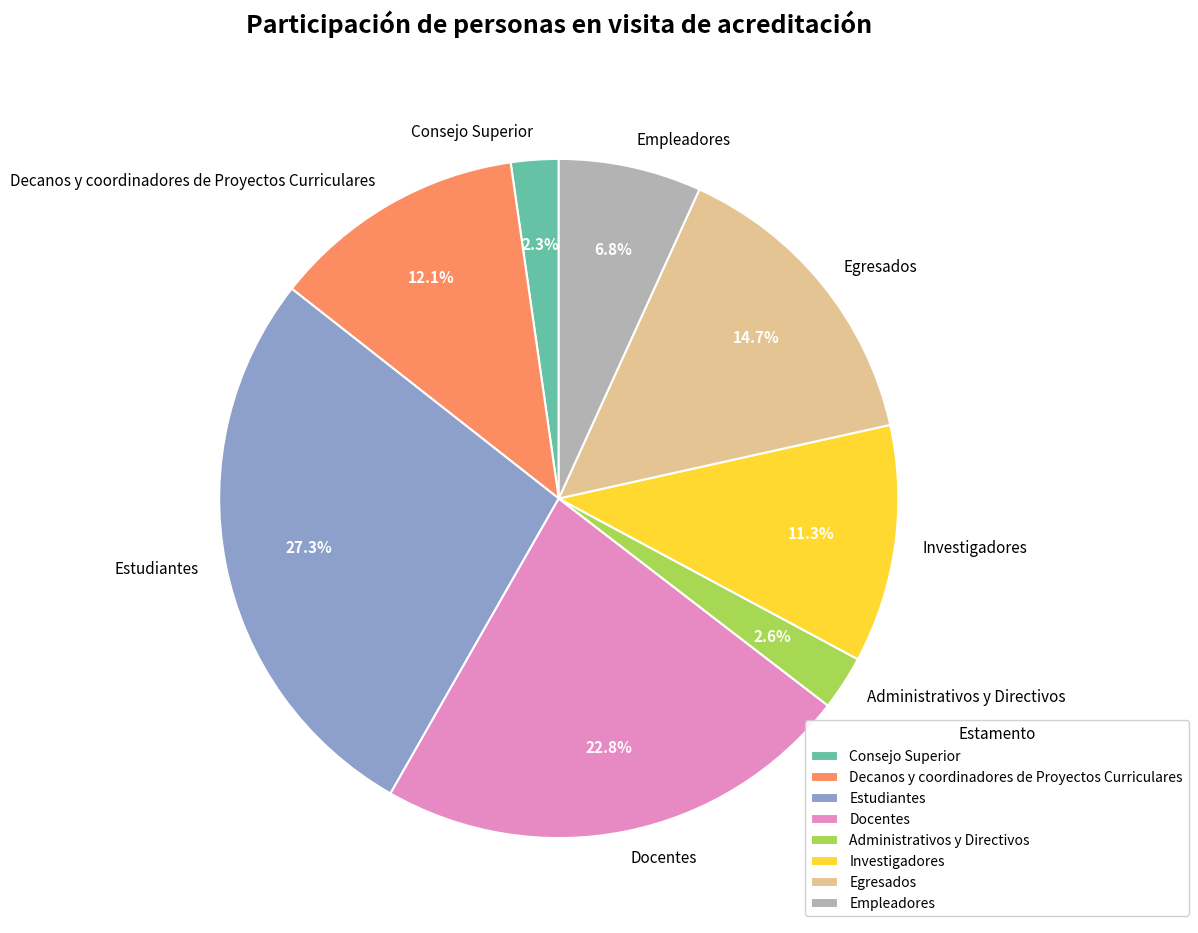

Does any single category account for the majority?

No